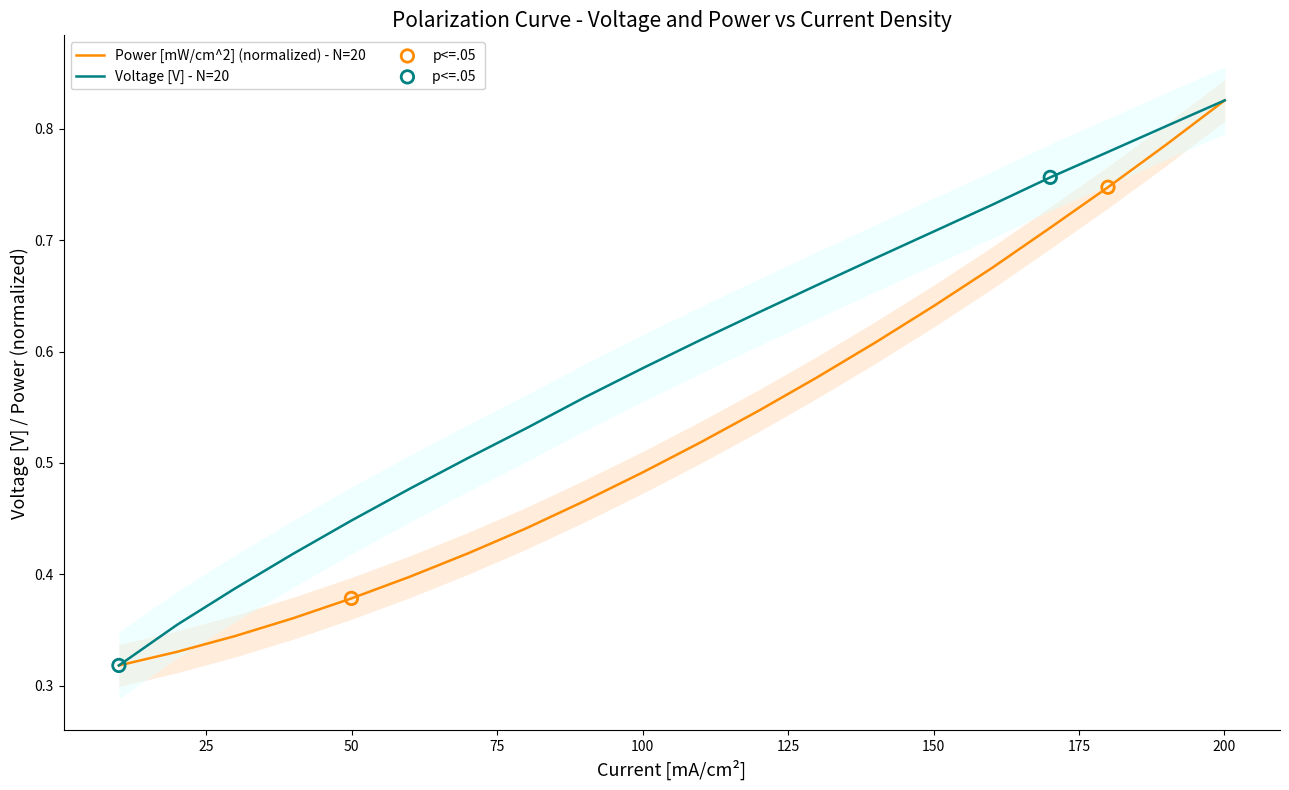

What is the total value across all series at 160.04562377929688?

1.4